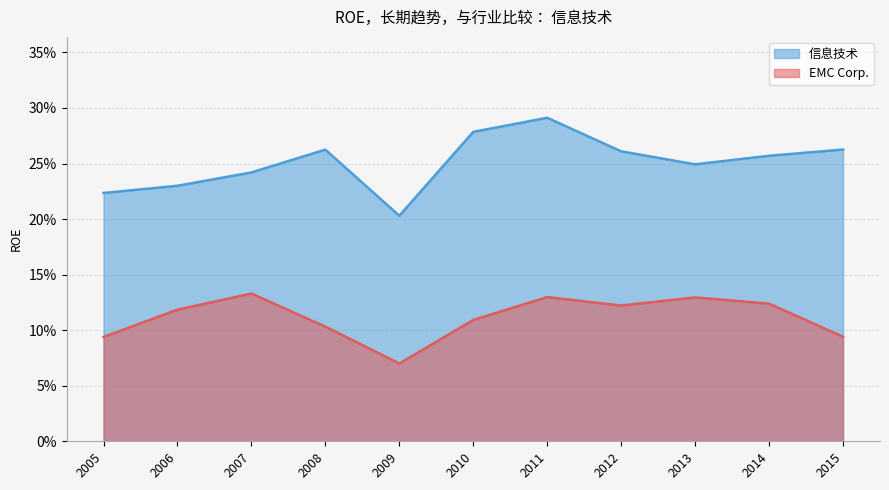

What is the difference between the maximum and minimum values in the 信息技术 series?

0.1